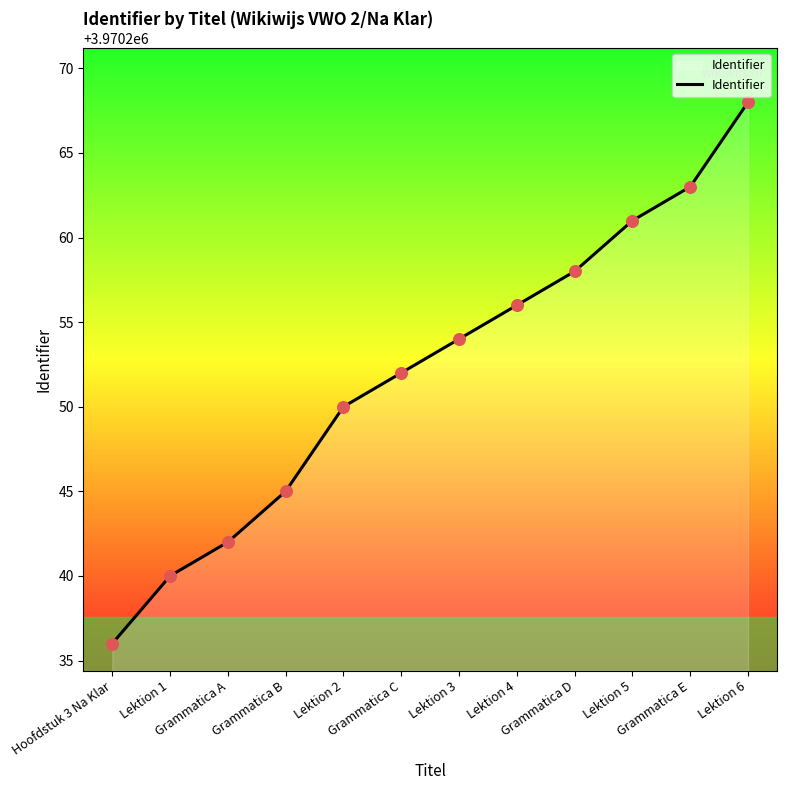

Which has a higher value, Hoofdstuk 3 Na Klar or Lektion 1?

Lektion 1